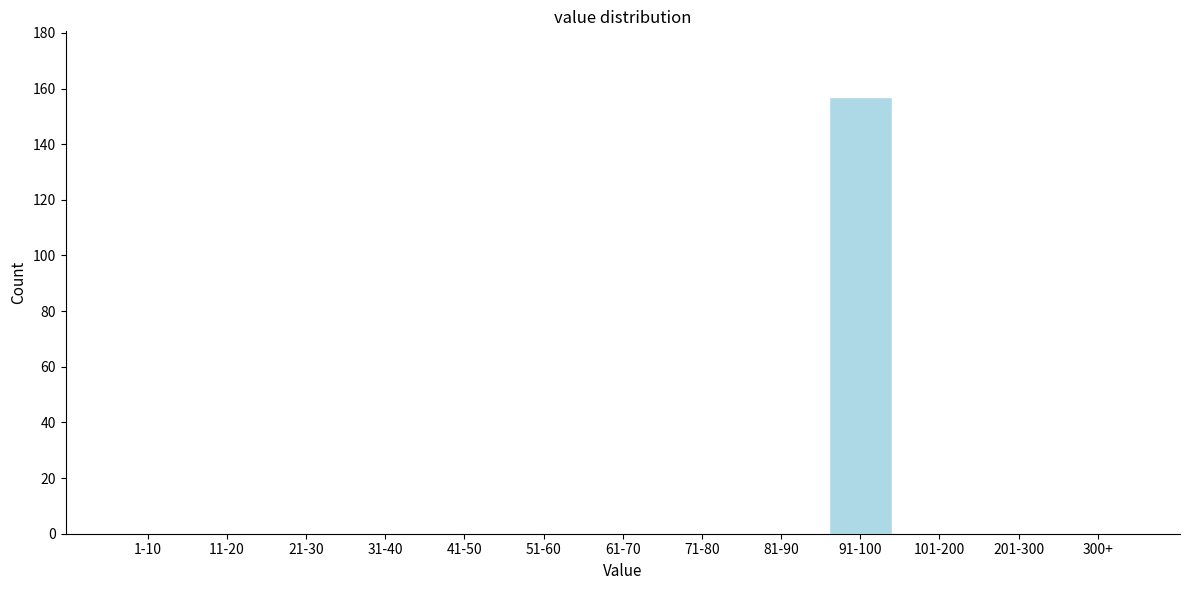

Reading left to right, transcribe all the data shown in this chart.

1-10=0	11-20=0	21-30=0	31-40=0	41-50=0	51-60=0	61-70=0	71-80=0	81-90=0	91-100=157	101-200=0	201-300=0	300+=0